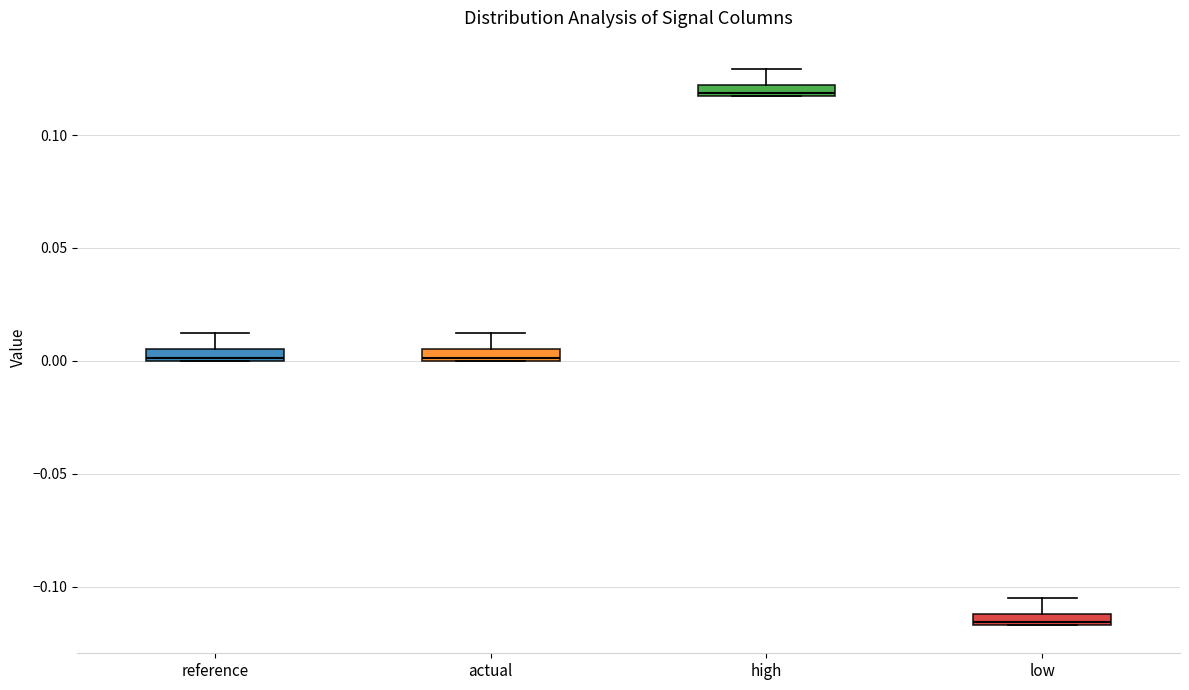

Where is the upper edge of the box for low on the y-axis? The values are not printed on the chart, so give them approximately, as read against the axis.

-0.110